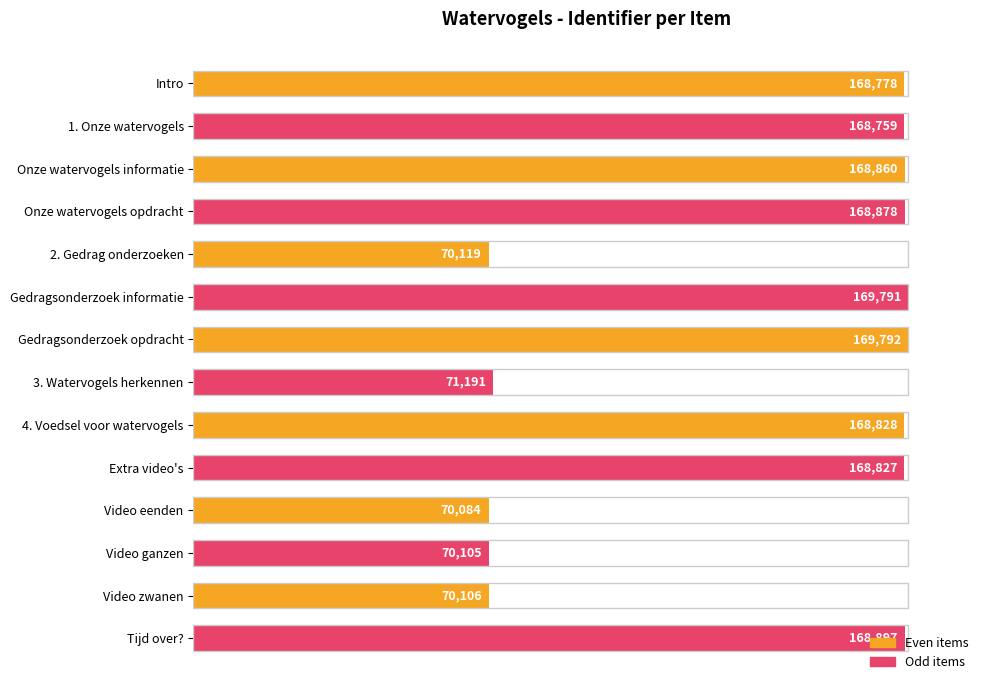

Does the chart contain any negative values?

No